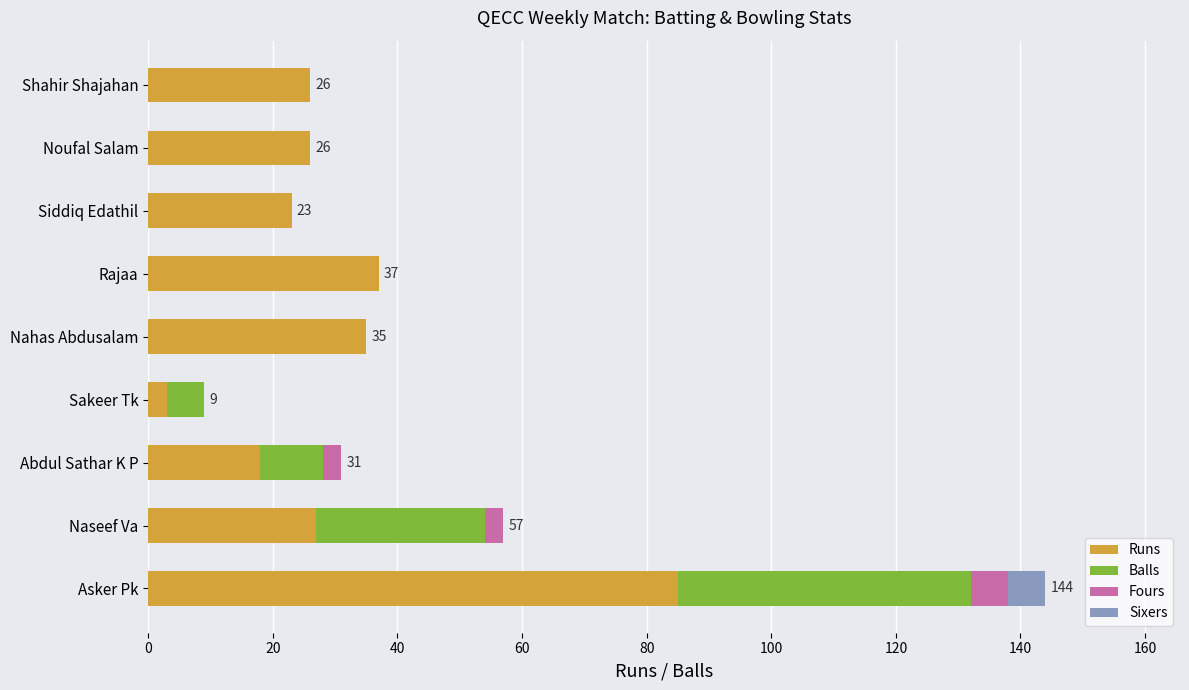

What is the highest value of the Runs series?

85